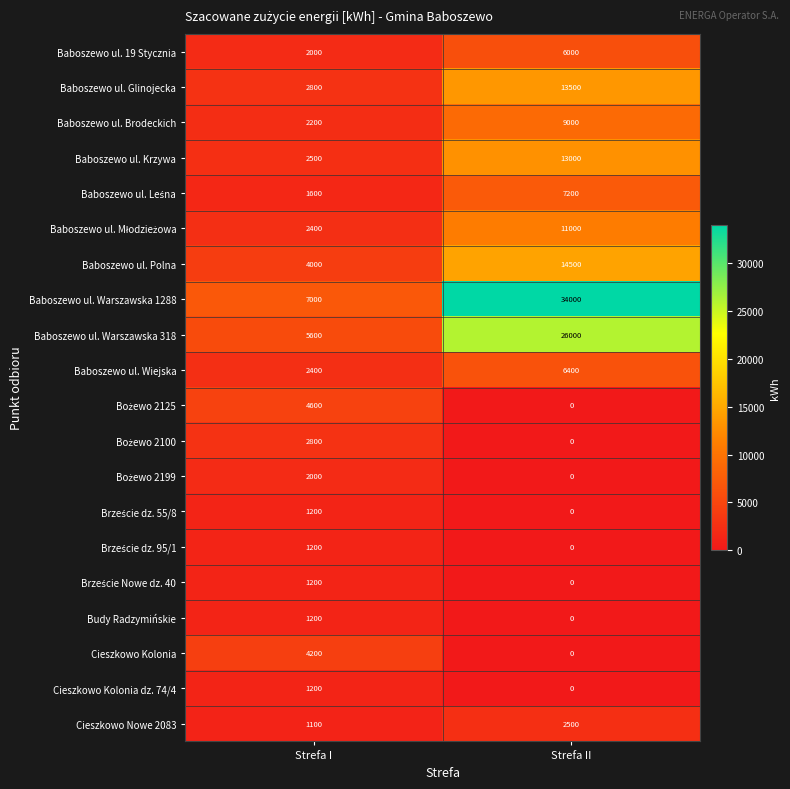

Which series has the largest total across all categories?

Baboszewo ul. Warszawska 1288